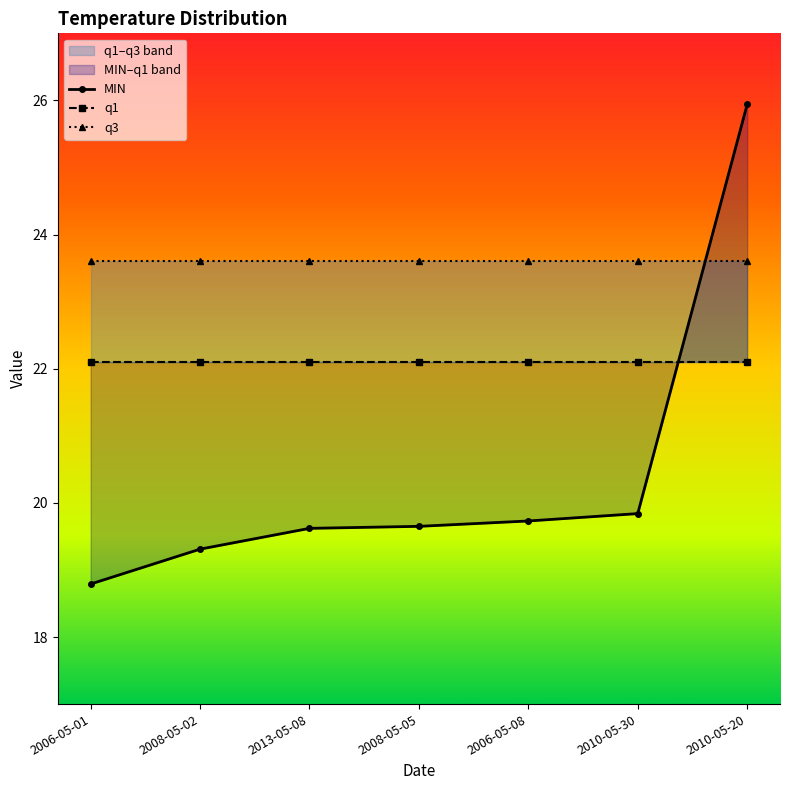

What is the label of the 6th point from the right?

2008-05-02